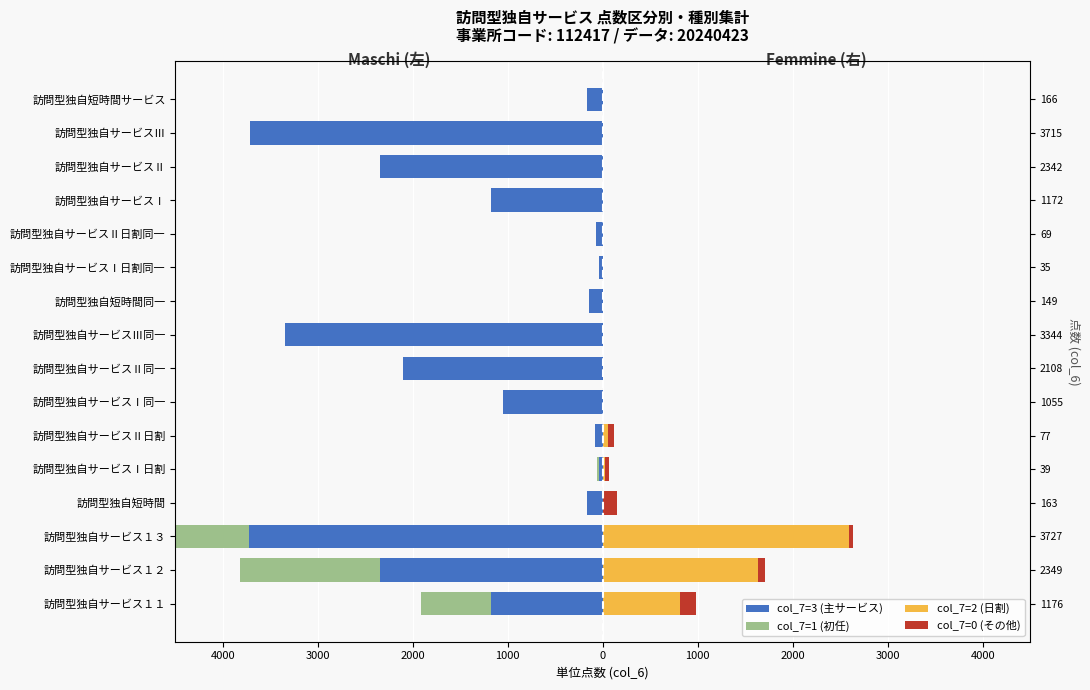

At how many categories does at least one series exceed -2692?

16